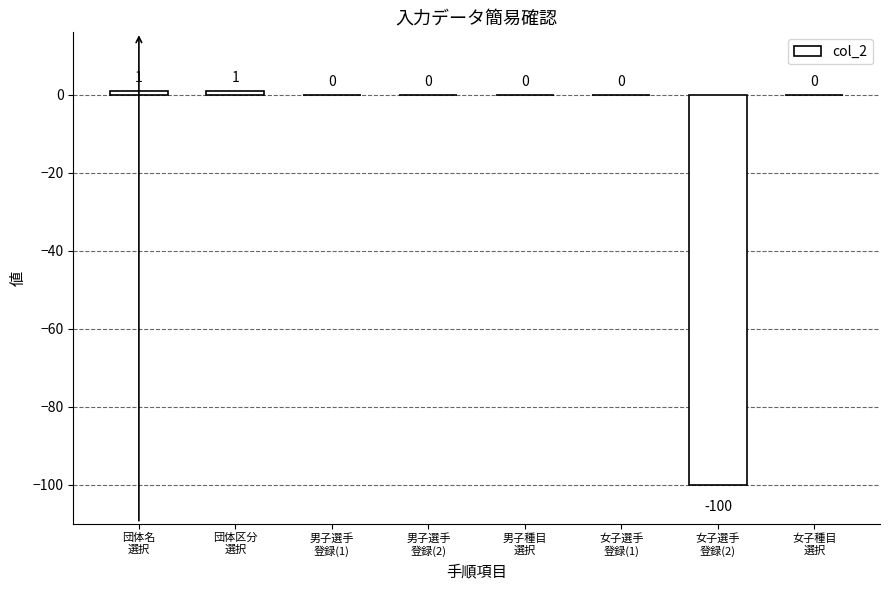

Are the bars horizontal?

No